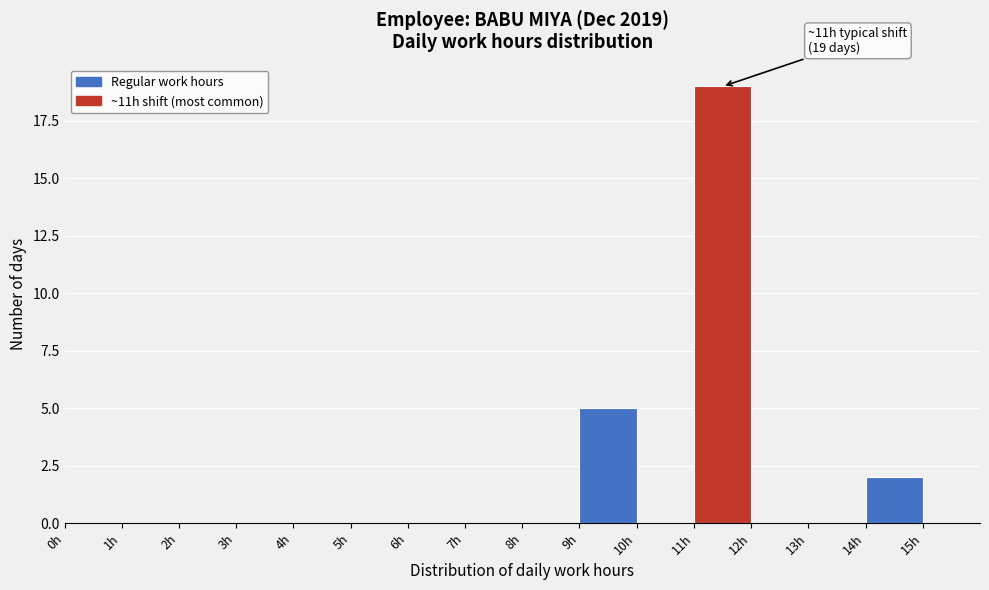

Which range on the x-axis has the tallest bar?

11 to 12